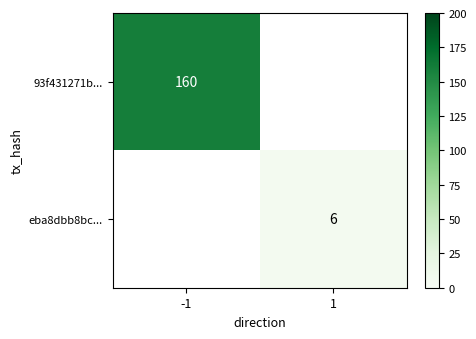

At which label does eba8dbb8bc... reach its minimum?

-1